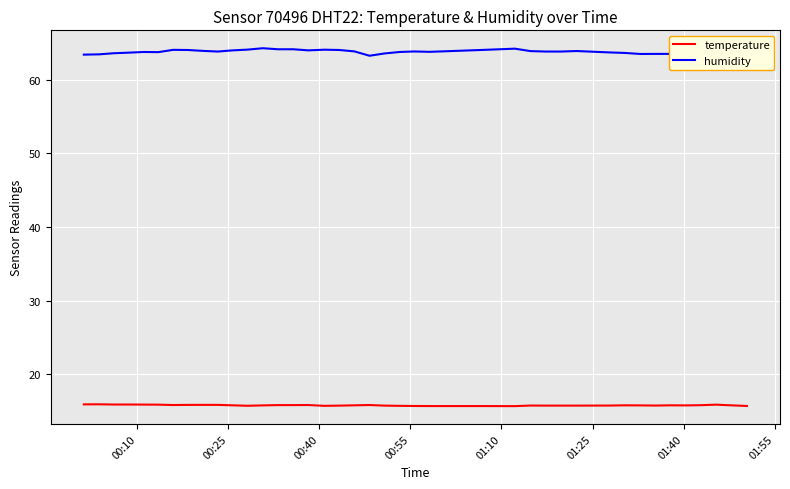

How many distinct data groups are displayed?

2